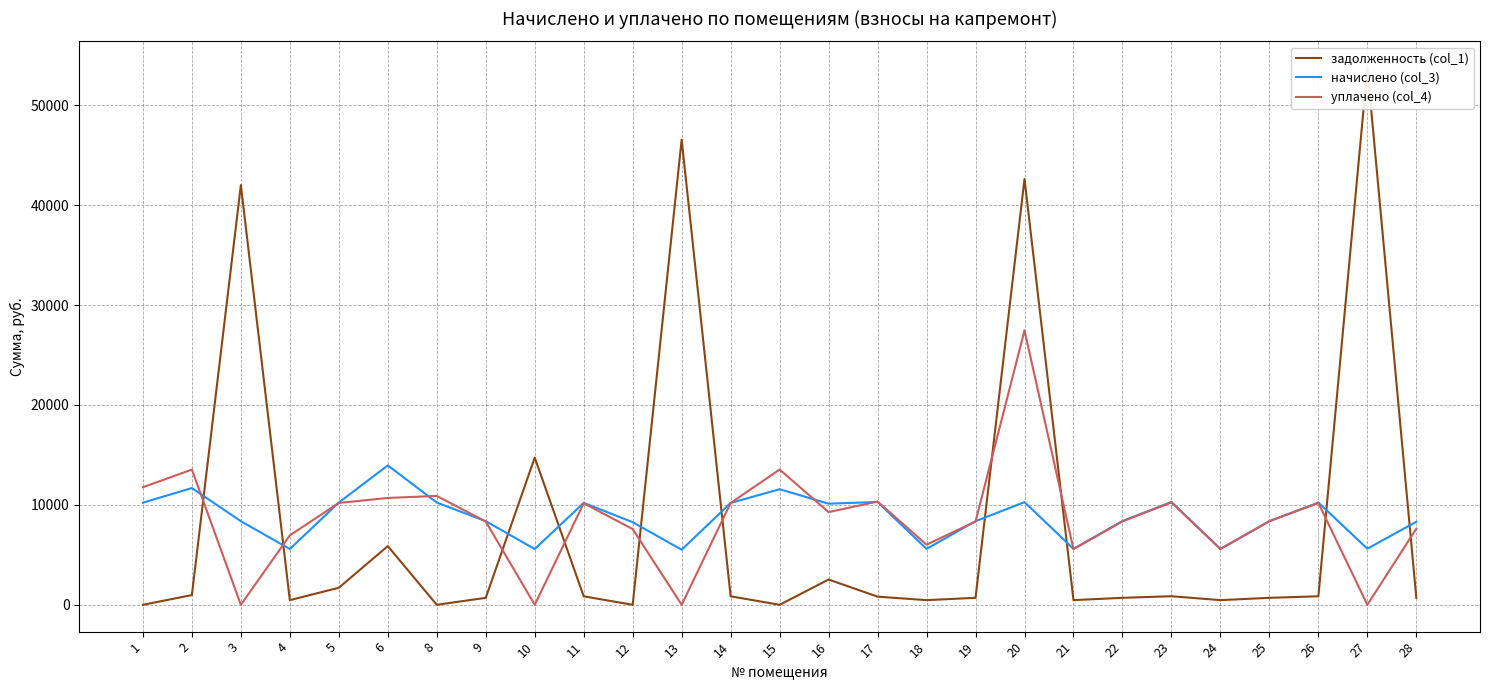

Reading left to right, what are all the values shown in this chart?

задолженность (col_1): 1=0.0	2=973.0	3=41996.3	4=465.2	5=1705.5	6=5874.0	8=0.0	9=697.3	10=14727.9	11=850.4	12=0.0	13=46553.8	14=849.2	15=0.0	16=2530.3	17=815.1	18=466.4	19=697.3	20=42611.2	21=466.4	22=698.5	23=857.5	24=466.4	25=697.3	26=852.8	27=53702.5	28=692.5
начислено (col_3): 1=10218.6	2=11682.5	3=8367.2	4=5582.9	5=10233.0	6=13950.1	8=10233.0	9=8367.2	10=5582.9	11=10204.3	12=8266.8	13=5511.1	14=10189.9	15=11567.8	16=10118.2	17=10290.4	18=5597.3	19=8367.2	20=10276.1	21=5597.3	22=8381.5	23=10290.4	24=5597.3	25=8367.2	26=10233.0	27=5611.7	28=8309.8
уплачено (col_4): 1=11765.6	2=13531.7	3=0.0	4=6952.4	5=10191.9	6=10692.0	8=10895.7	9=8332.3	10=0.0	11=10161.7	12=7577.9	13=0.0	14=10189.5	15=13535.5	16=9275.0	17=10332.8	18=6016.9	19=8332.3	20=27456.2	21=5573.9	22=8346.5	23=10247.3	24=5573.9	25=8367.2	26=10190.2	27=0.0	28=7617.3